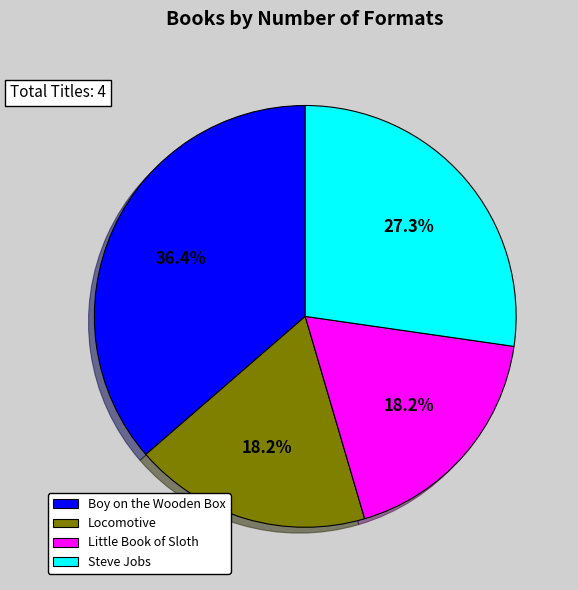

Which slice is the largest?

Boy on the Wooden Box